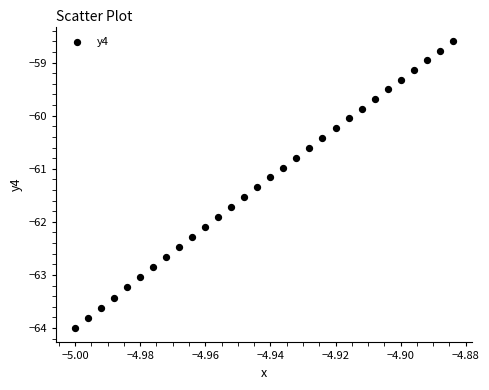

What is the range of Y values (max minus min)?

5.4